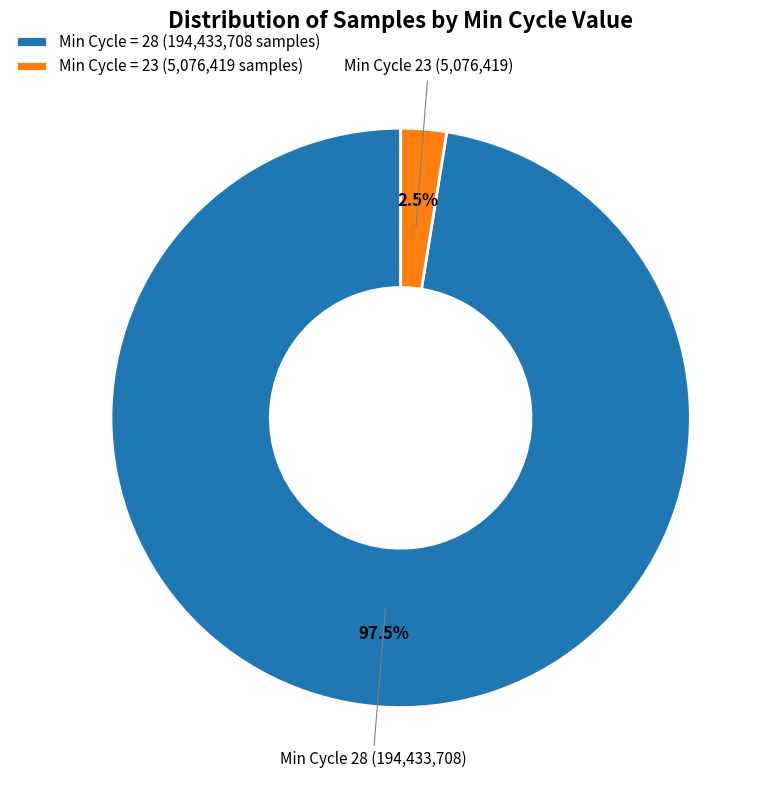

How much of the chart is everything except Min Cycle 23?

97.5%